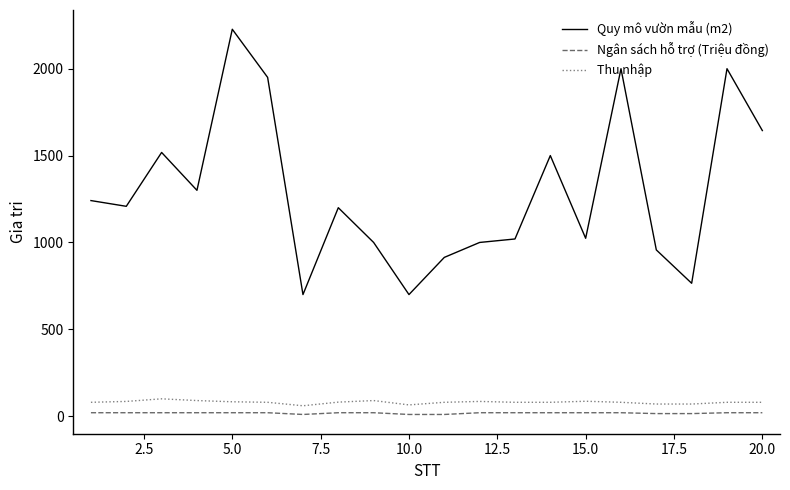

What is the average value of the Quy mô vườn mẫu (m2) series?

1293